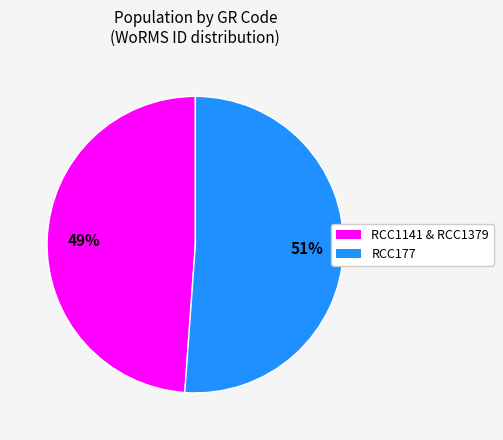

Which slice is the smallest?

RCC1141 & RCC1379